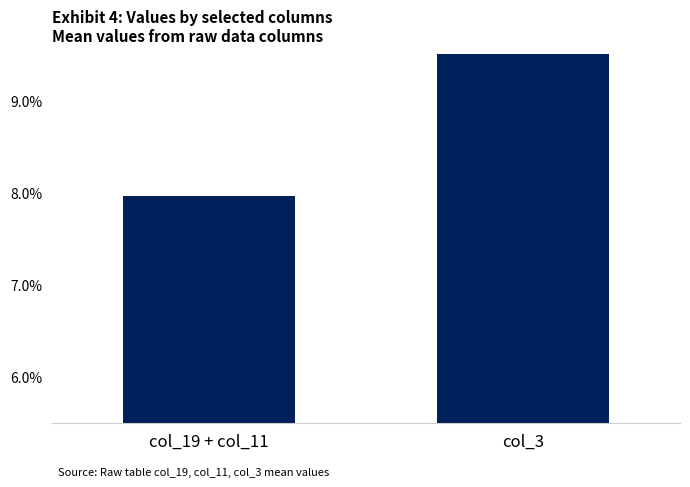

Reading left to right, list all the values displayed in this chart.

col_19 + col_11=0.1	col_3=0.1